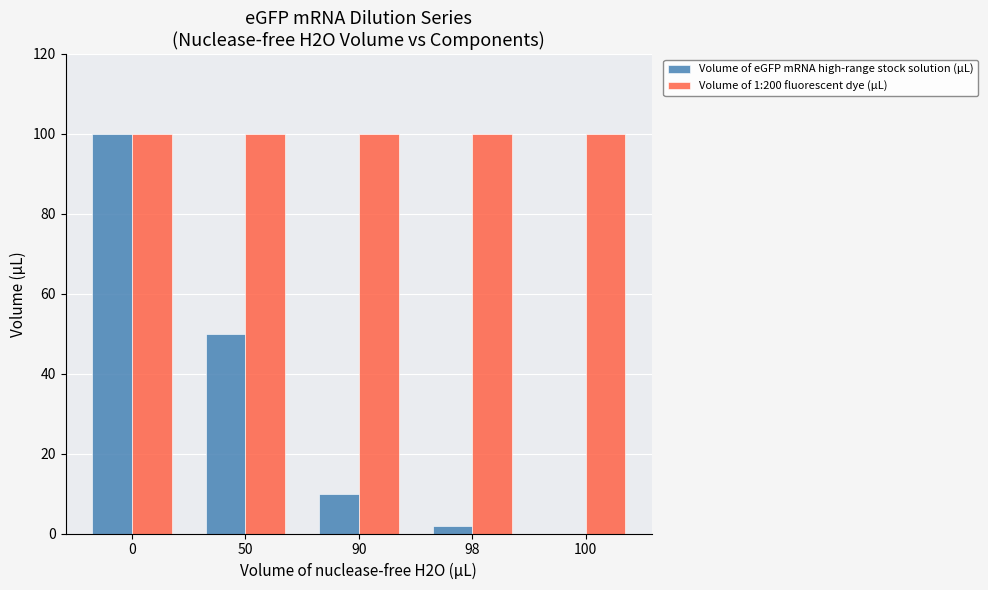

True or false: Volume of 1:200 fluorescent dye (µL) has a value of 140 at 90.

False